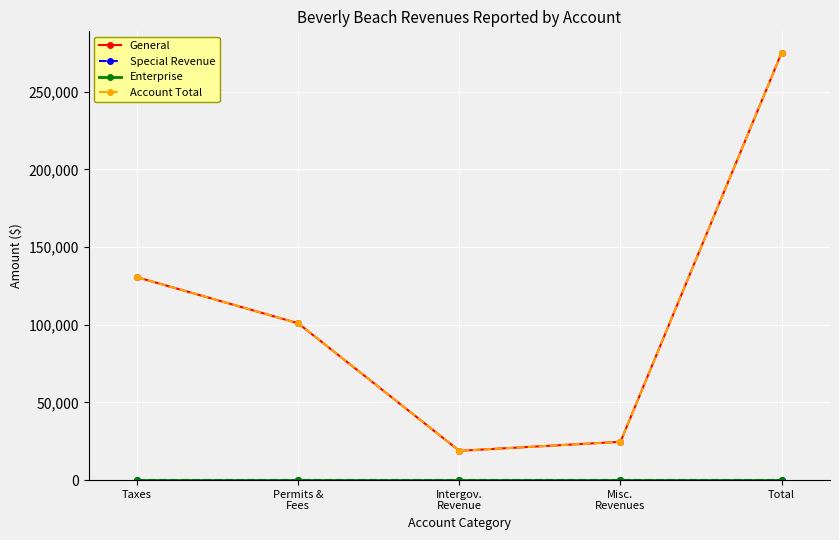

Is this an area chart (filled region under the line)?

No